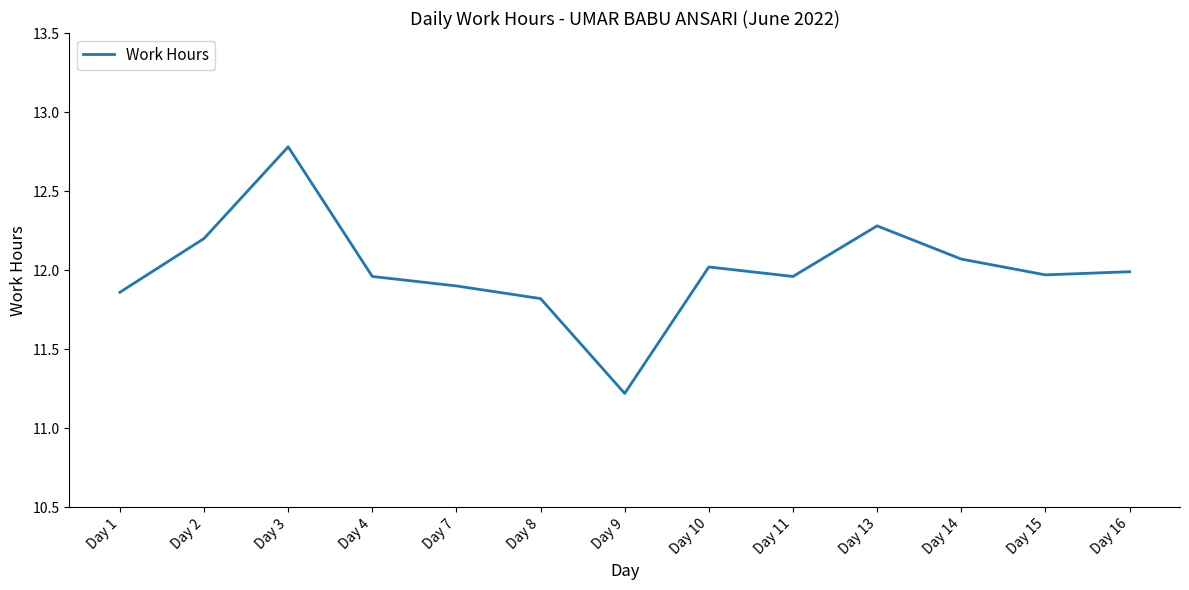

True or false: the data shows 21.5 at Day 2.

False